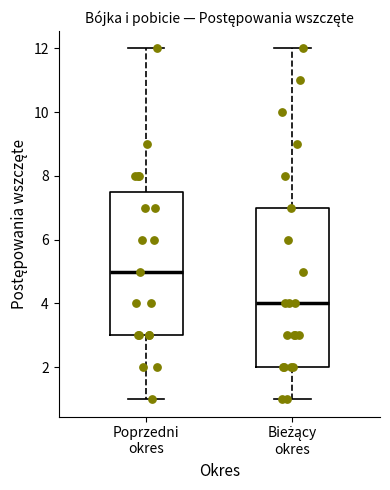

Reading left to right, read every box against the y-axis: the position of its median line, the range the box covers, and the ends of its whiskers. The values are not printed on the chart, so give them approximately, as read against the axis.

Poprzedni okres: median 5.0, box 3.0 to 7.6, whiskers 1.0 to 12.0
Bieżący okres: median 4.0, box 2.0 to 7.0, whiskers 1.0 to 12.0